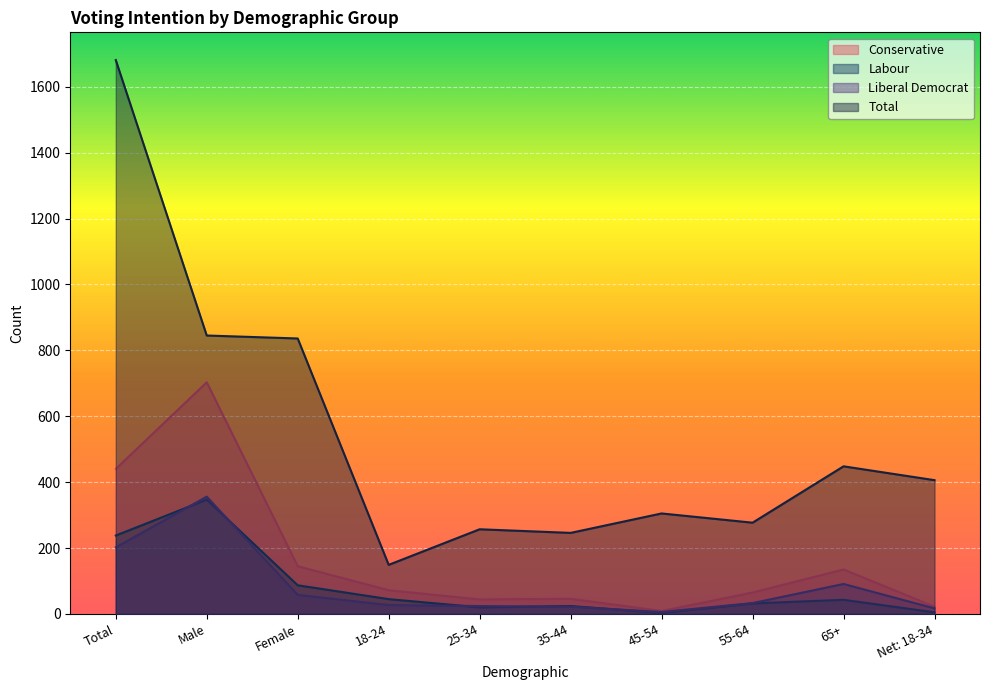

Which series has the widest spread of values?

Total